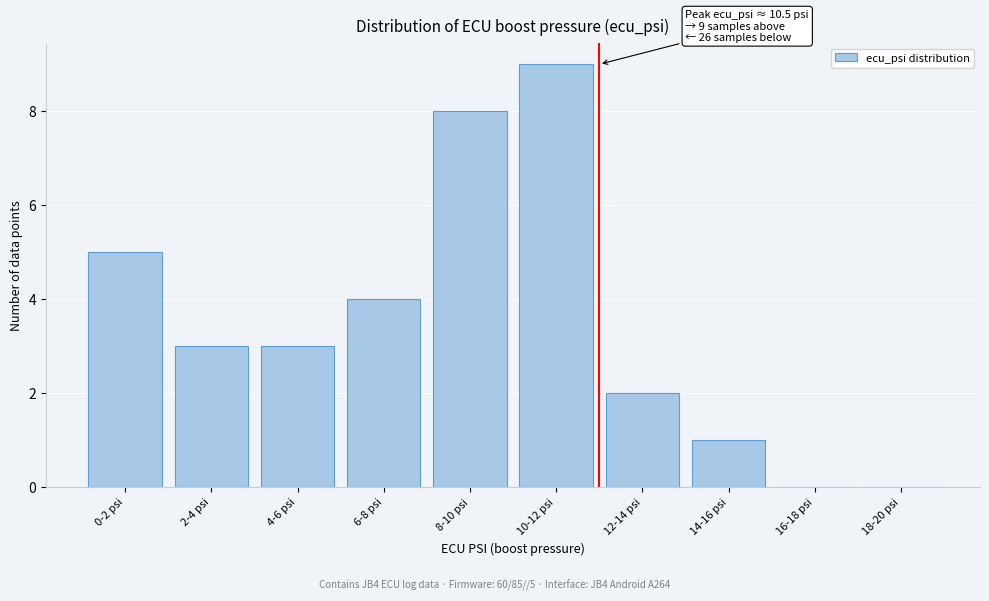

Reading right to left, extract all data points from this chart.

18-20 psi=0	16-18 psi=0	14-16 psi=1	12-14 psi=2	10-12 psi=9	8-10 psi=8	6-8 psi=4	4-6 psi=3	2-4 psi=3	0-2 psi=5